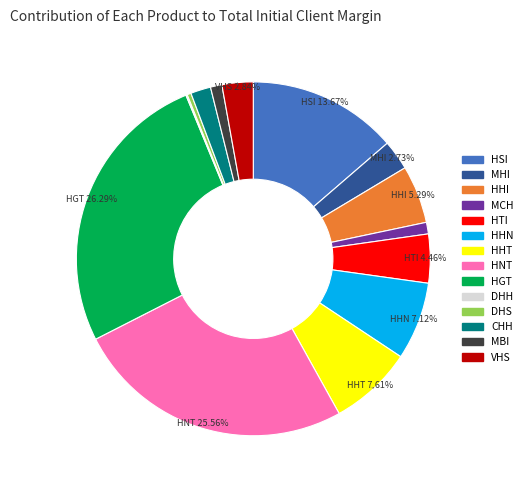

To the nearest percent, what portion does HTI represent?

4%